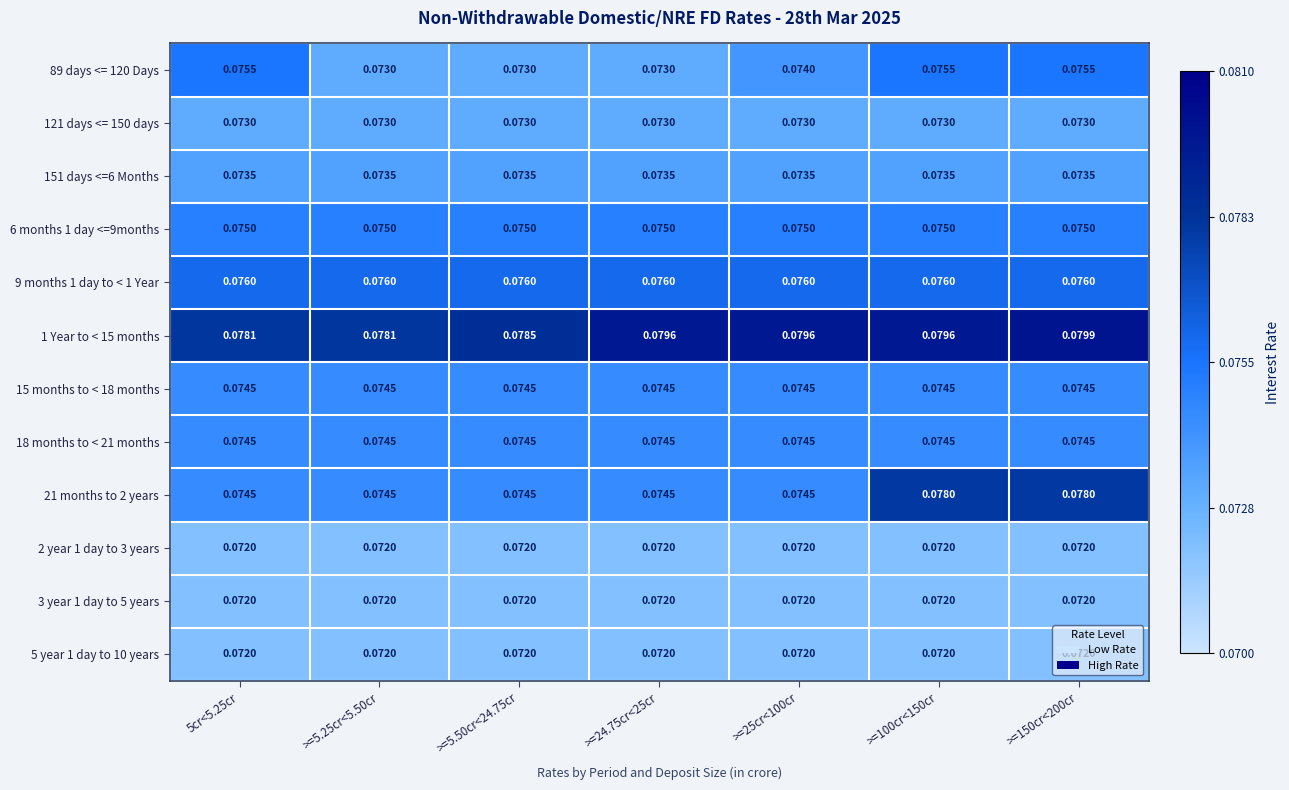

Is the value of 121 days <= 150 days at >=5.25cr<5.50cr greater than the value of 21 months to 2 years at 5cr<5.25cr?

No